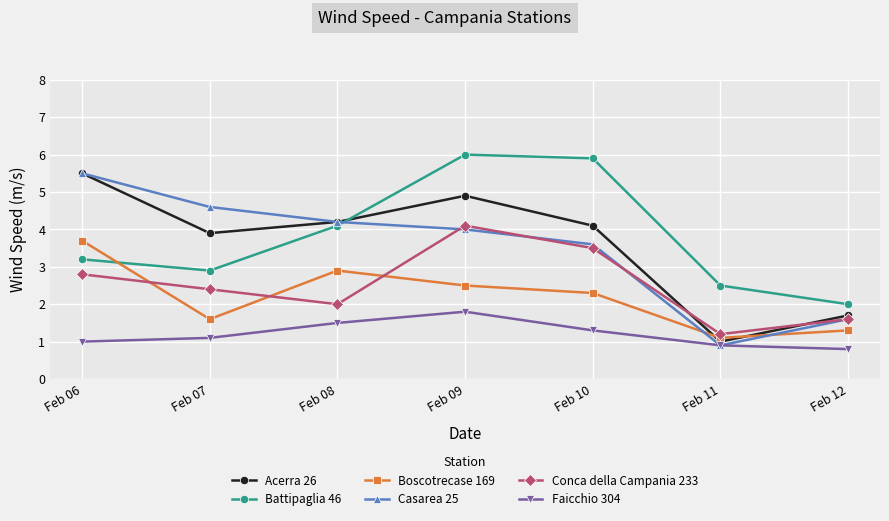

Which series has the widest spread of values?

Casarea 25